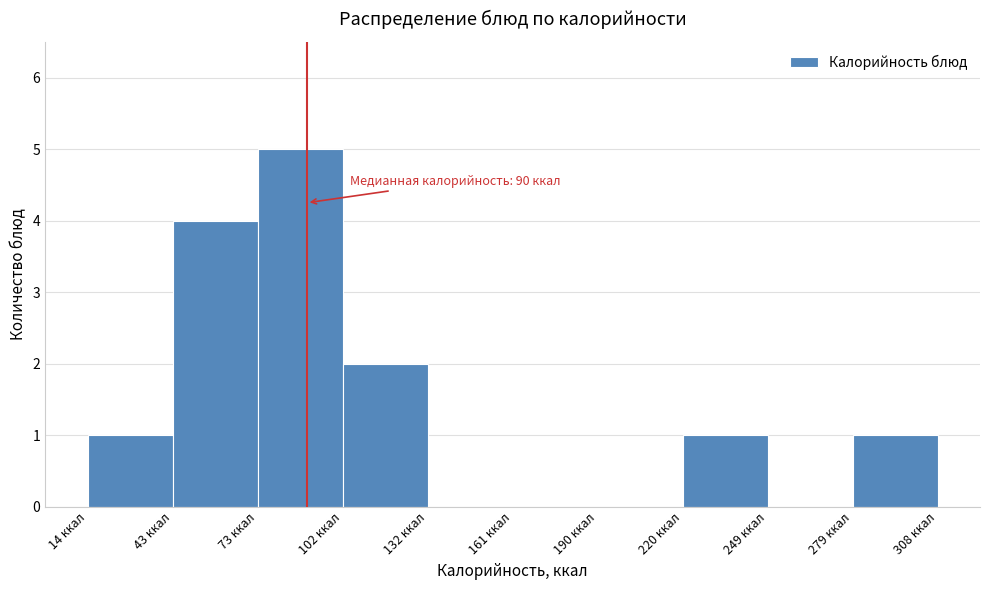

Which range on the x-axis has the tallest bar?

75 to 100